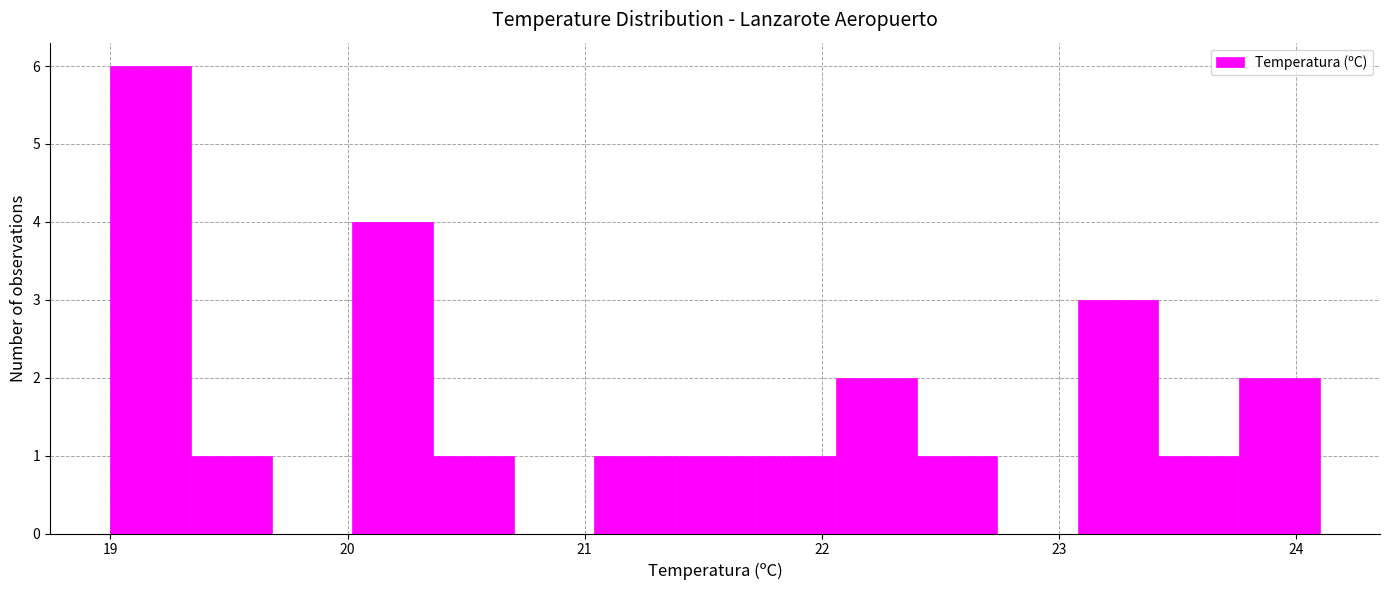

Around what value on the x-axis is the tallest bar? Give the approximate position of its centre, as read against the axis.

19.2